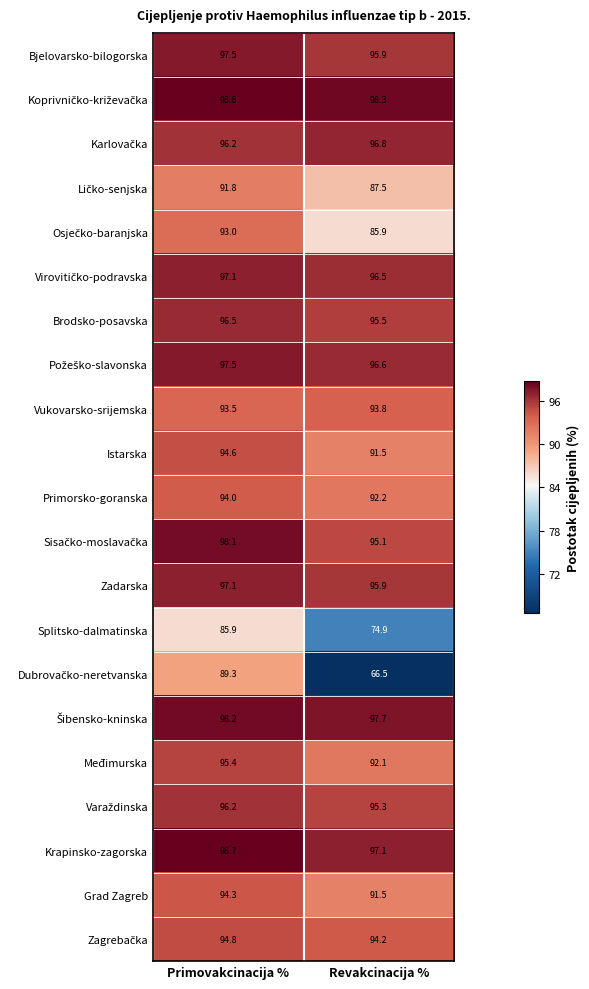

What is the spread (max minus min) of values at Primovakcinacija %?

12.9